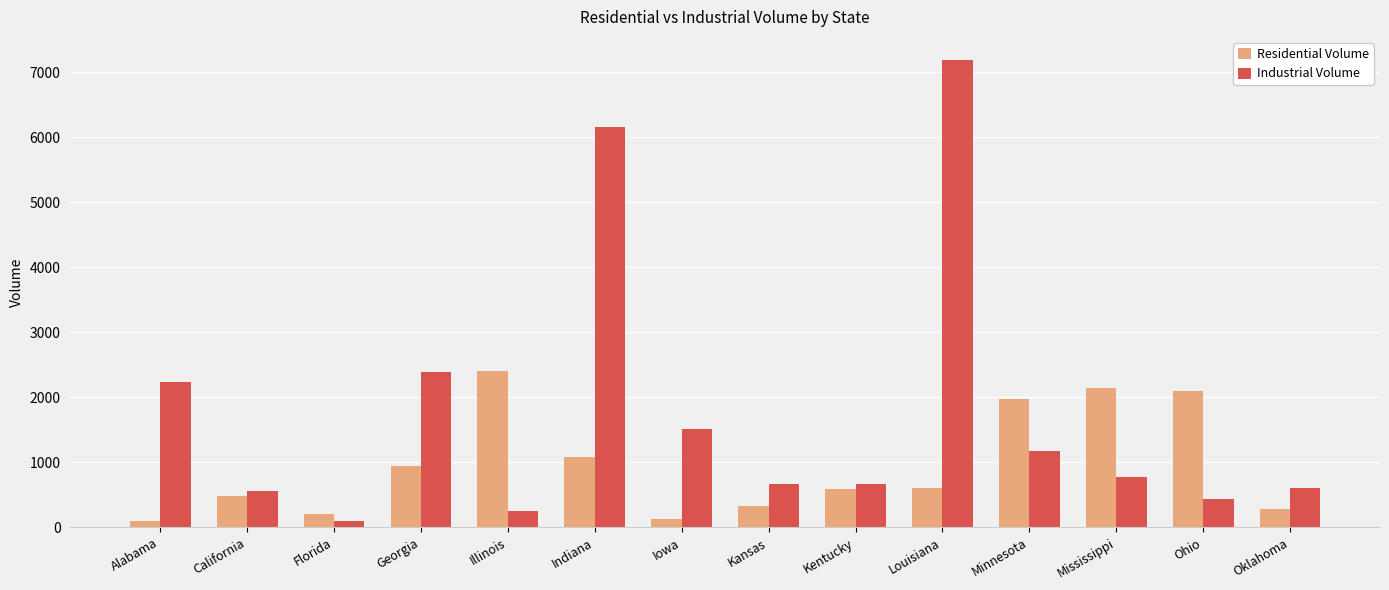

Which series has the largest total across all categories?

Industrial Volume